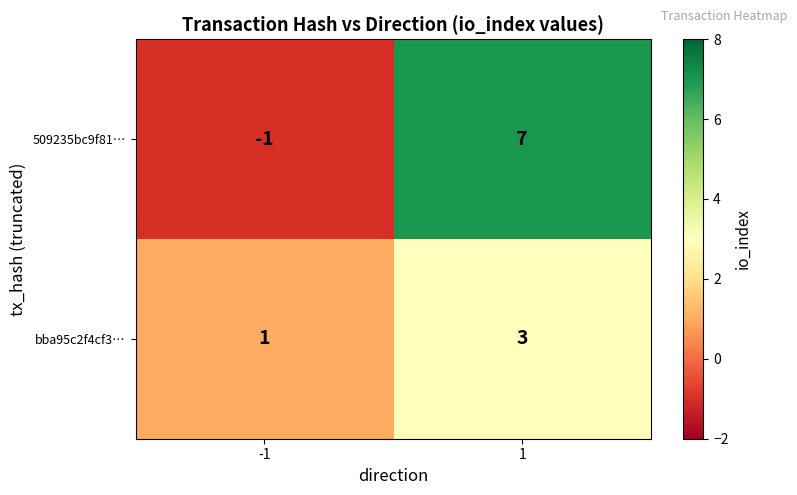

What is the sum of all 509235bc9f81… values?

6